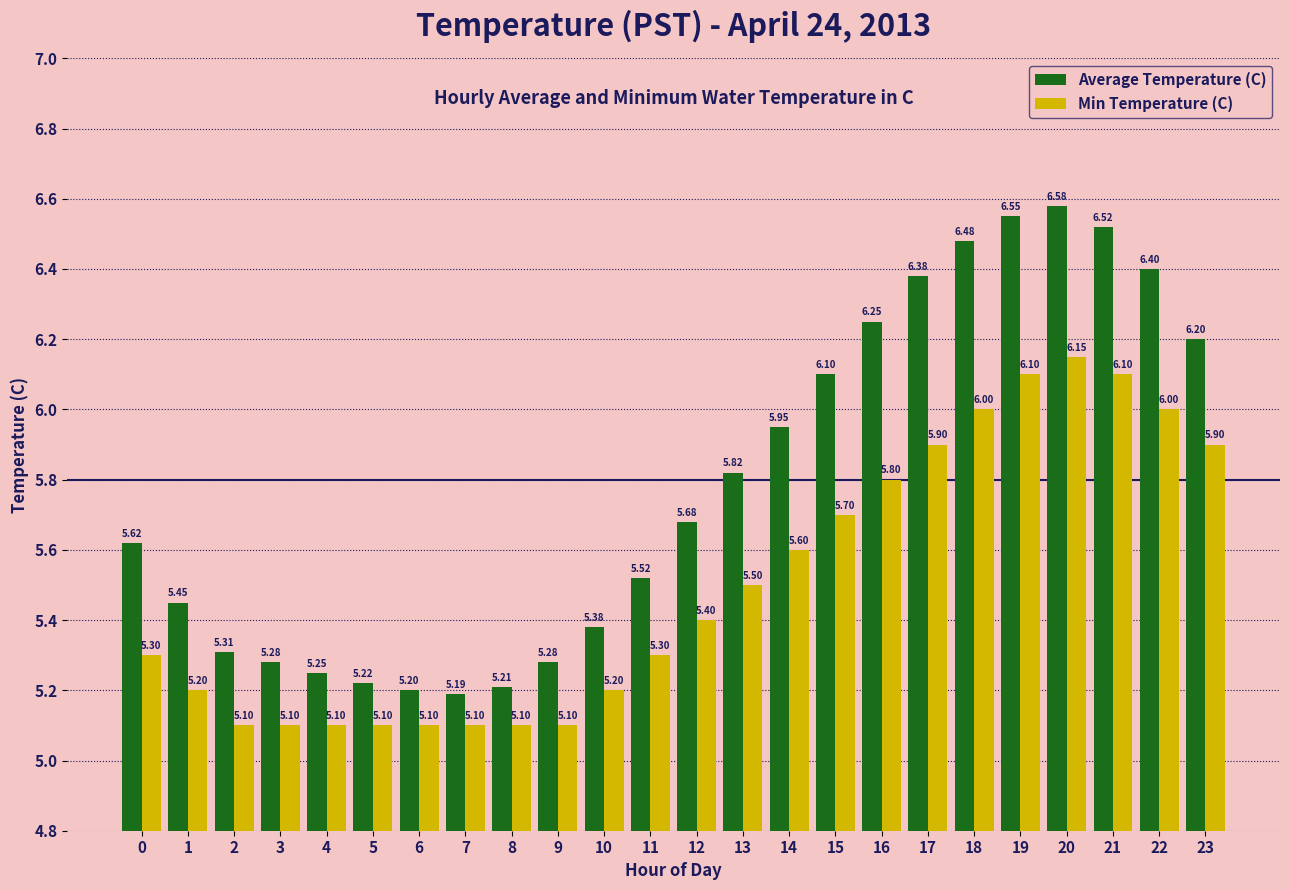

What is the sum of the Min Temperature (C) values at 6 and 17?

11.0